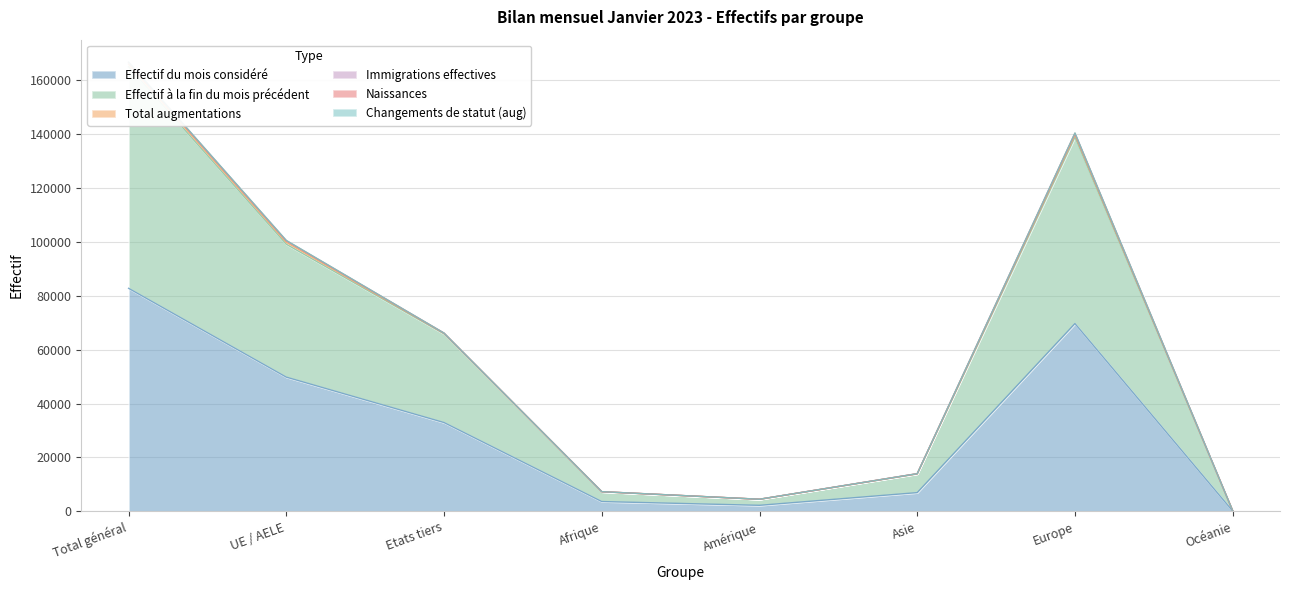

What is the difference between the second highest and minimum values in the Effectif à la fin du mois précédent series?

138624